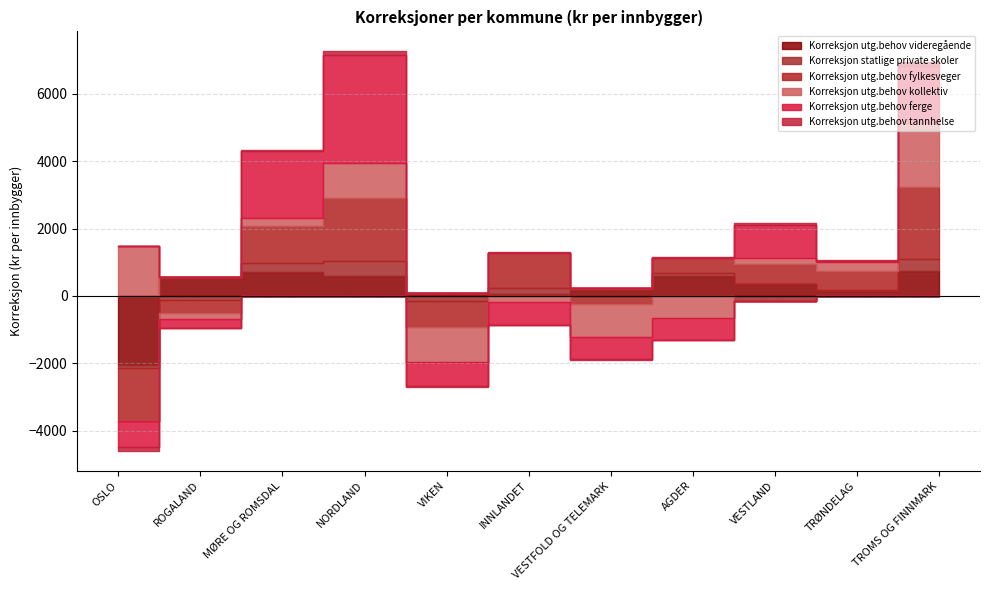

Rank the series at TRØNDELAG from highest to lowest value.

Korreksjon utg.behov fylkesveger, Korreksjon utg.behov kollektiv, Korreksjon utg.behov videregående, Korreksjon statlige private skoler, Korreksjon utg.behov ferge, Korreksjon utg.behov tannhelse